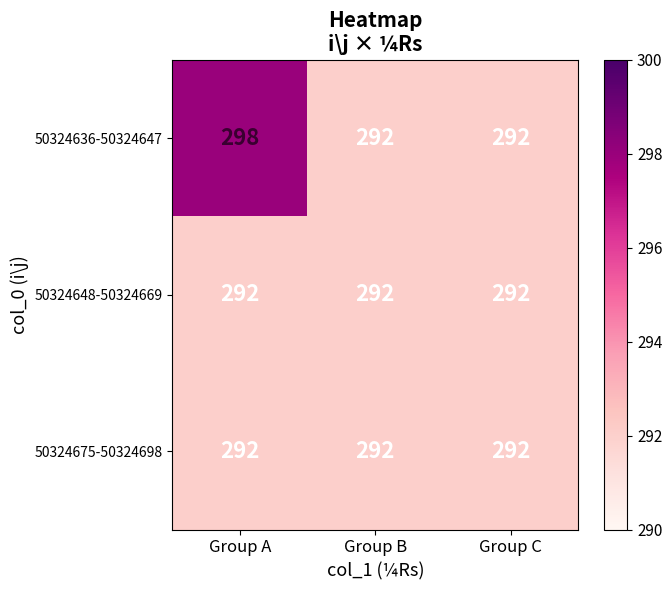

Which series has the largest range (max minus min)?

50324636-50324647